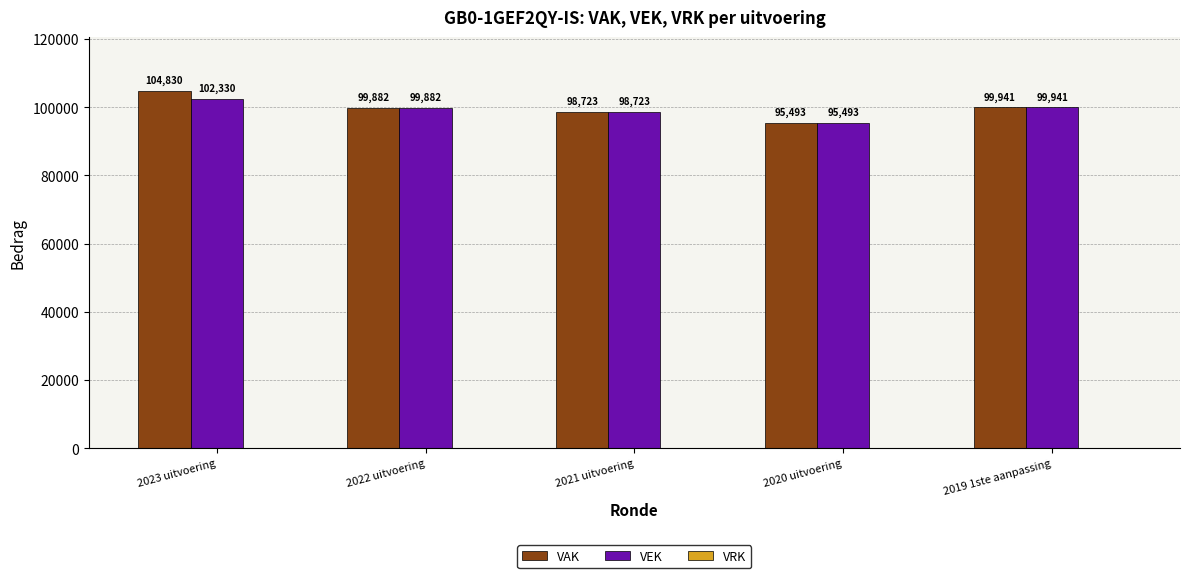

What is the difference between the maximum and minimum values in the VEK series?

6837